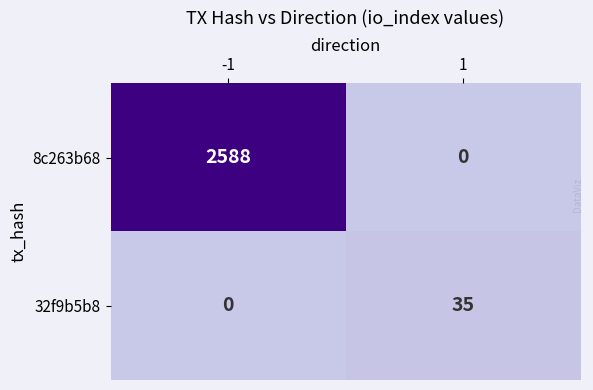

True or false: 32f9b5b8 has a value of 17 at 1.

False